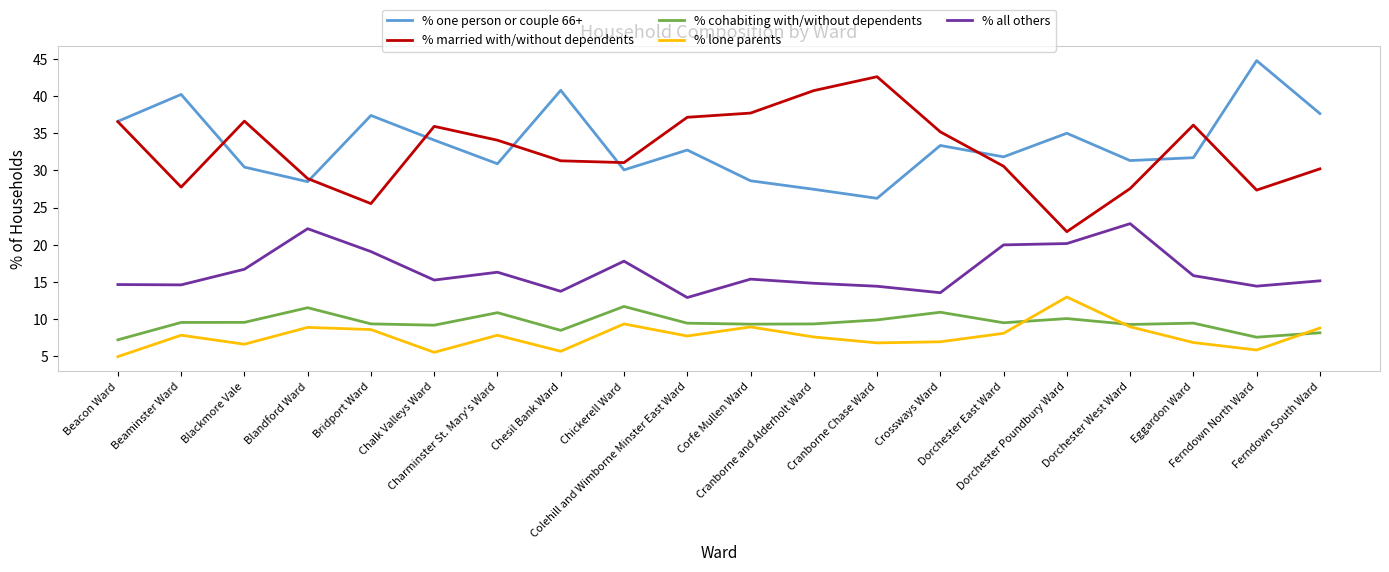

What is the minimum value for % one person or couple 66+?

26.3